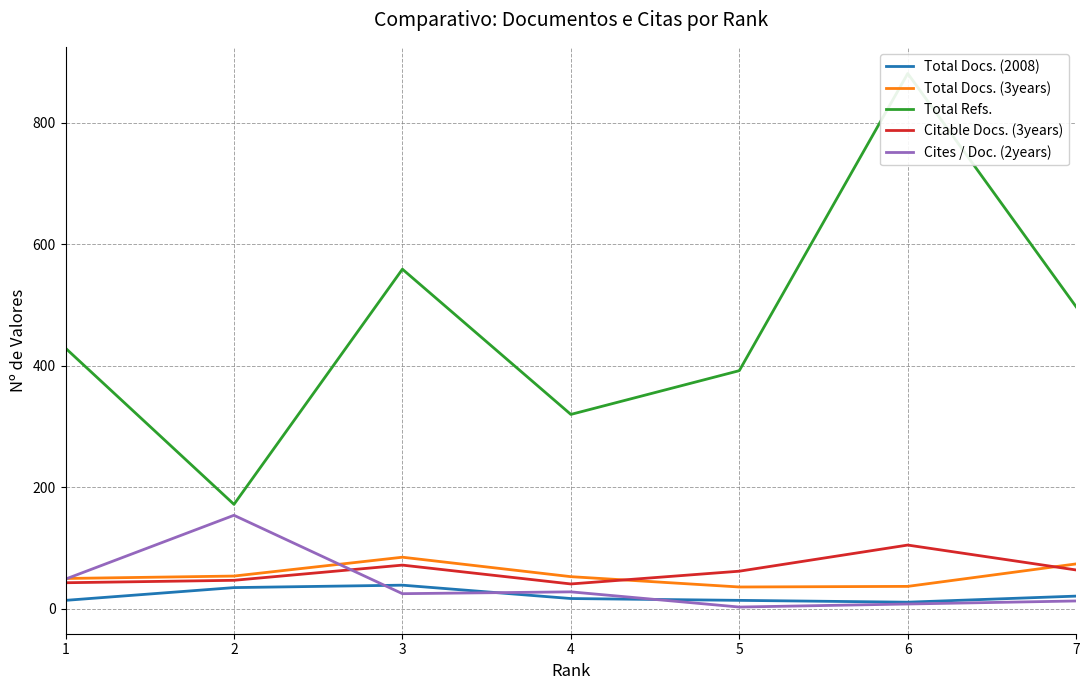

What is the value of the Total Refs. point at the 3rd from the left?

559